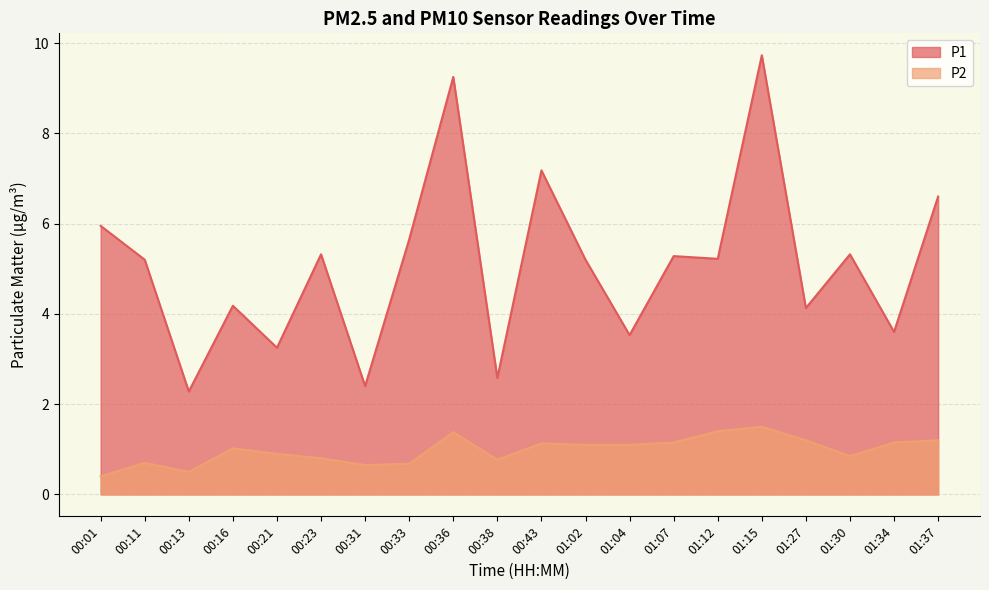

What is the approximate value of P1 at 01:30?

5.3